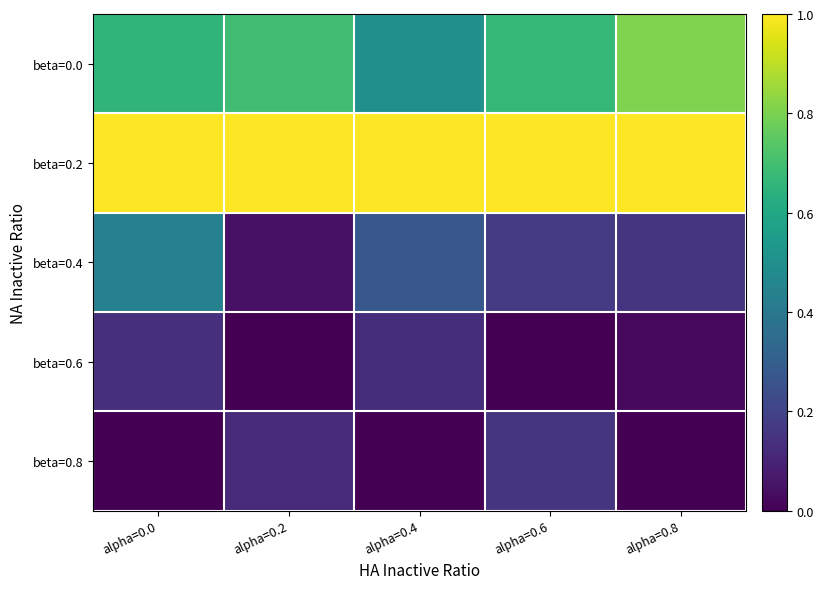

What is the spread (max minus min) of values at alpha=0.8?

1.0